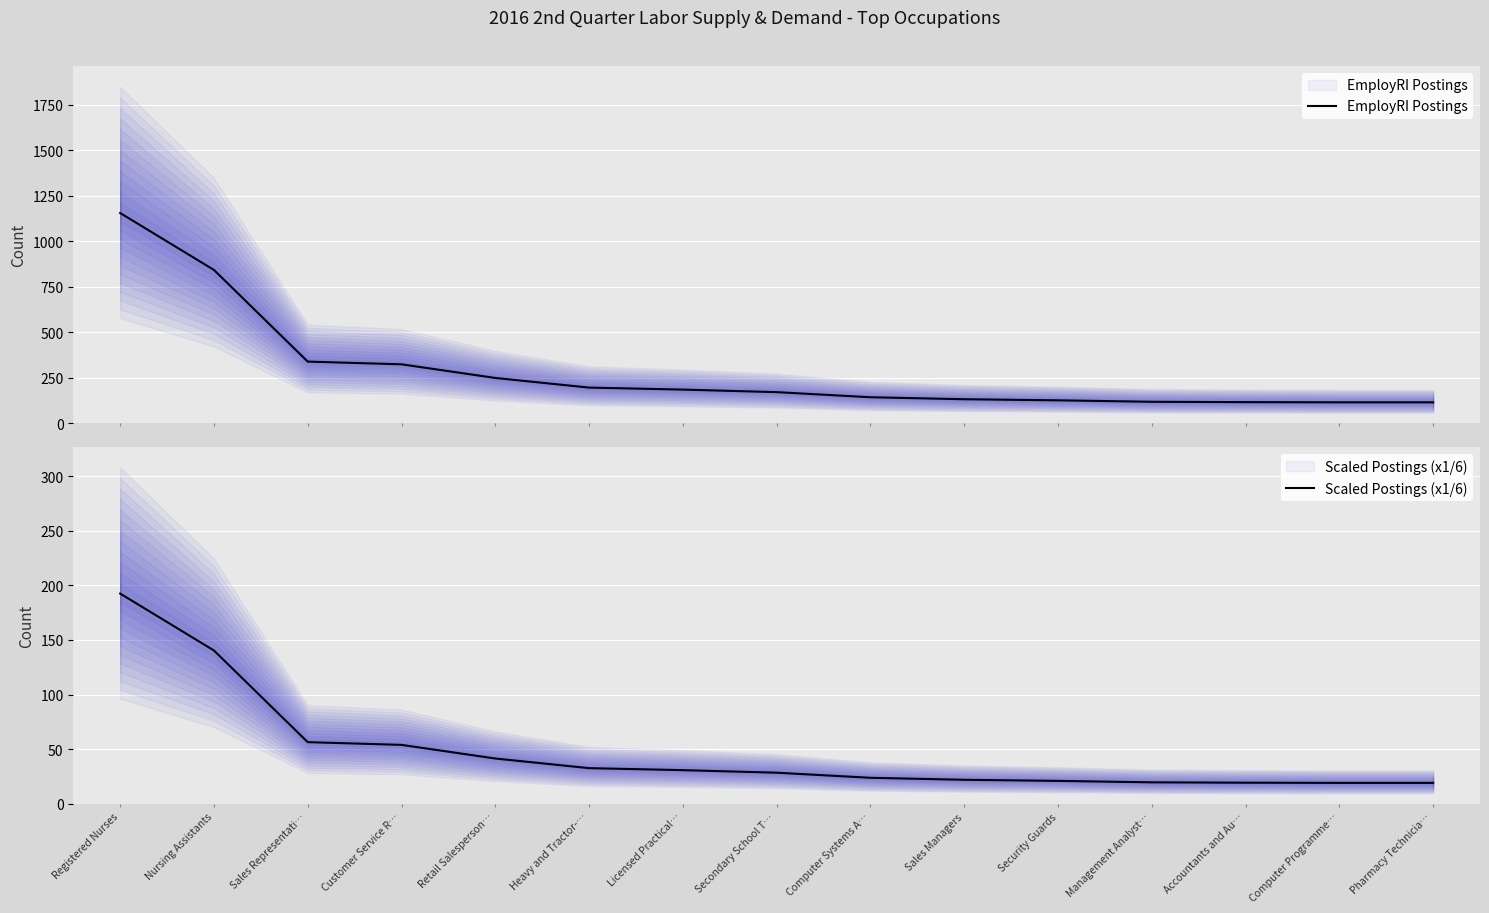

List the labels in order of EmployRI Postings value, largest first.

Registered Nurses, Nursing Assistants, Sales Representati…, Customer Service R…, Retail Salesperson…, Heavy and Tractor-…, Licensed Practical…, Secondary School T…, Computer Systems A…, Sales Managers, Security Guards, Management Analyst…, Accountants and Au…, Computer Programme…, Pharmacy Technicia…